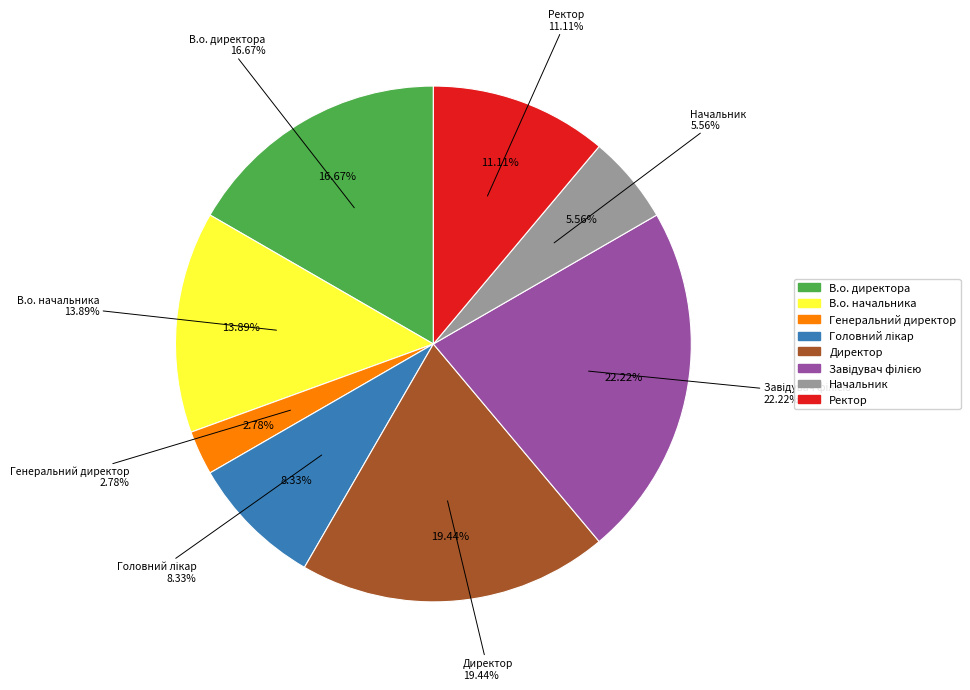

Does any single category account for the majority?

No